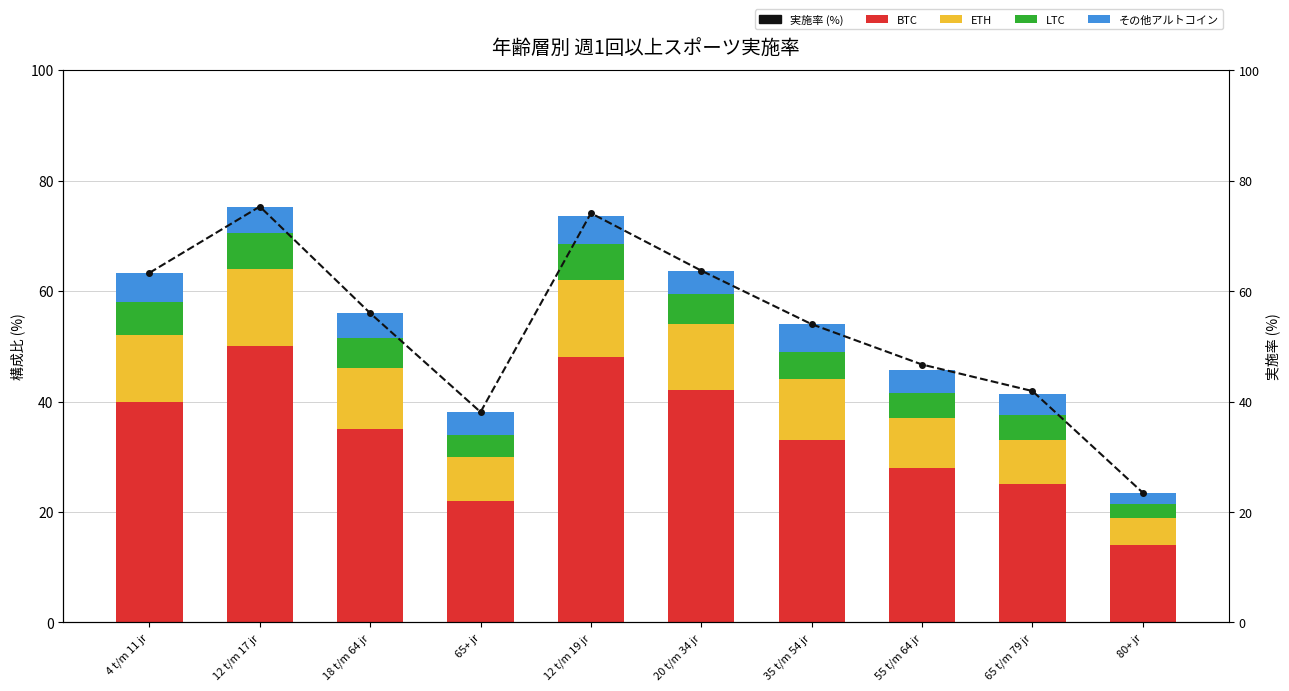

Which has a higher value, 80+ jr or 12 t/m 19 jr?

12 t/m 19 jr